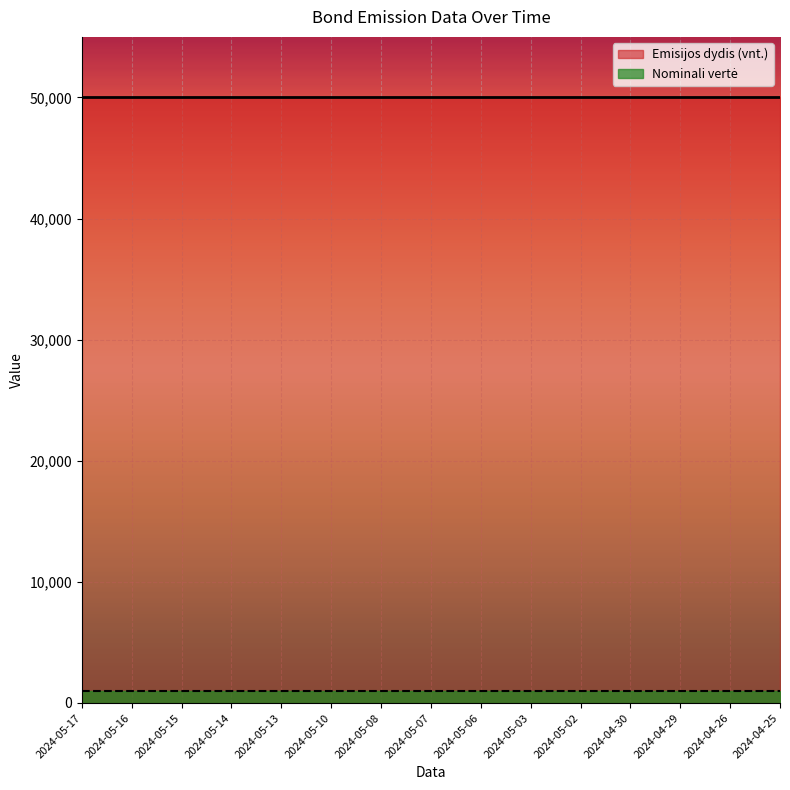

List the series in order of their peak value, highest first.

Emisijos dydis (vnt.), Nominali vertė